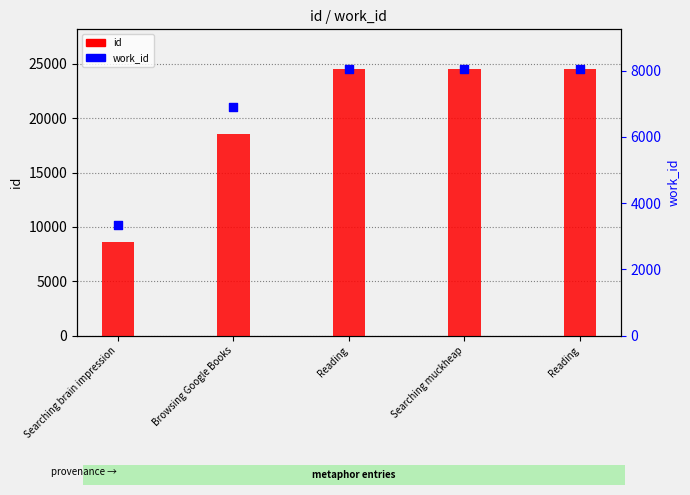

Is the value of work_id at Browsing Google Books greater than the value of id at Browsing Google Books?

No